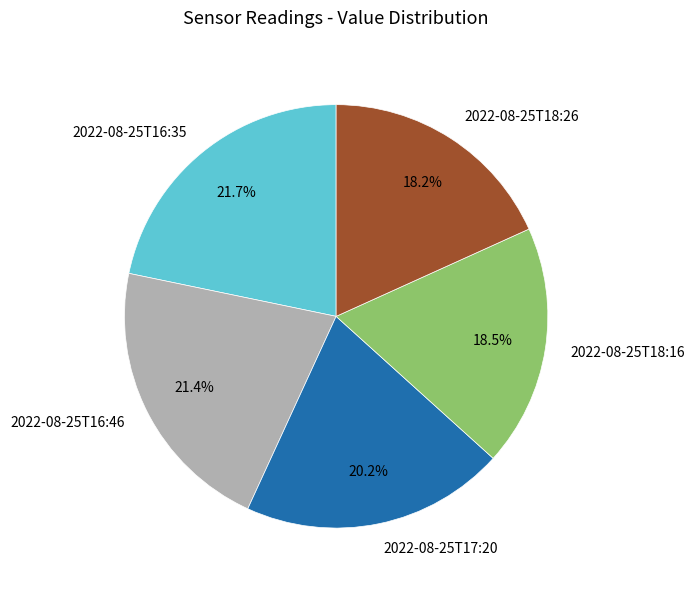

Is there any slice that represents more than half of the pie?

No